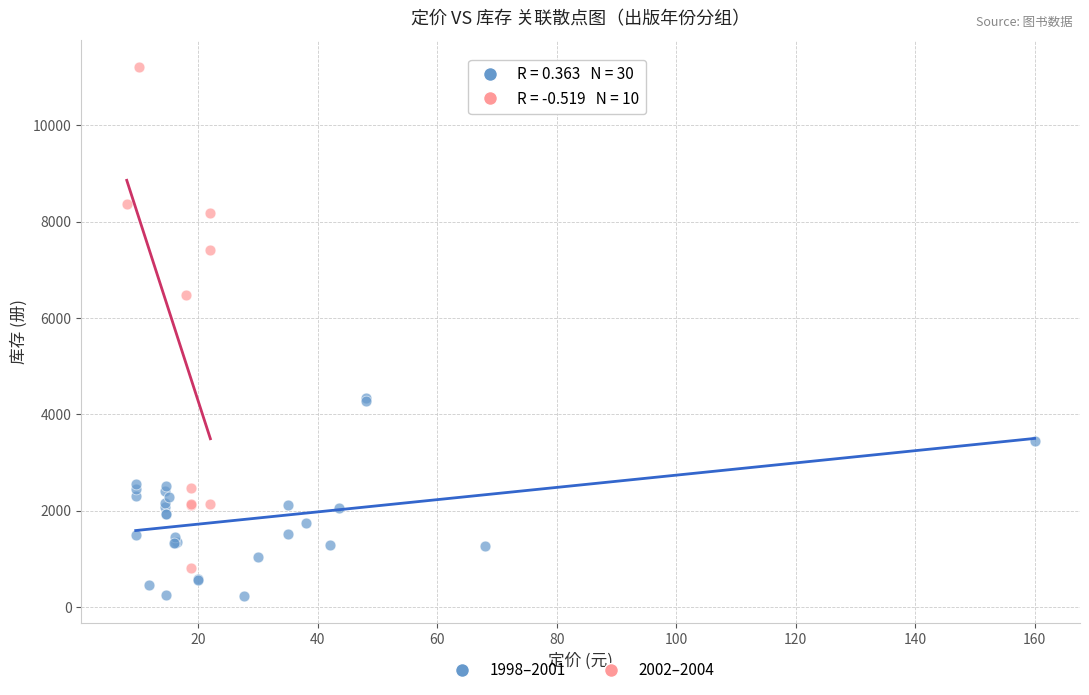

Which series has the largest Y range (max minus min)?

2002–2004